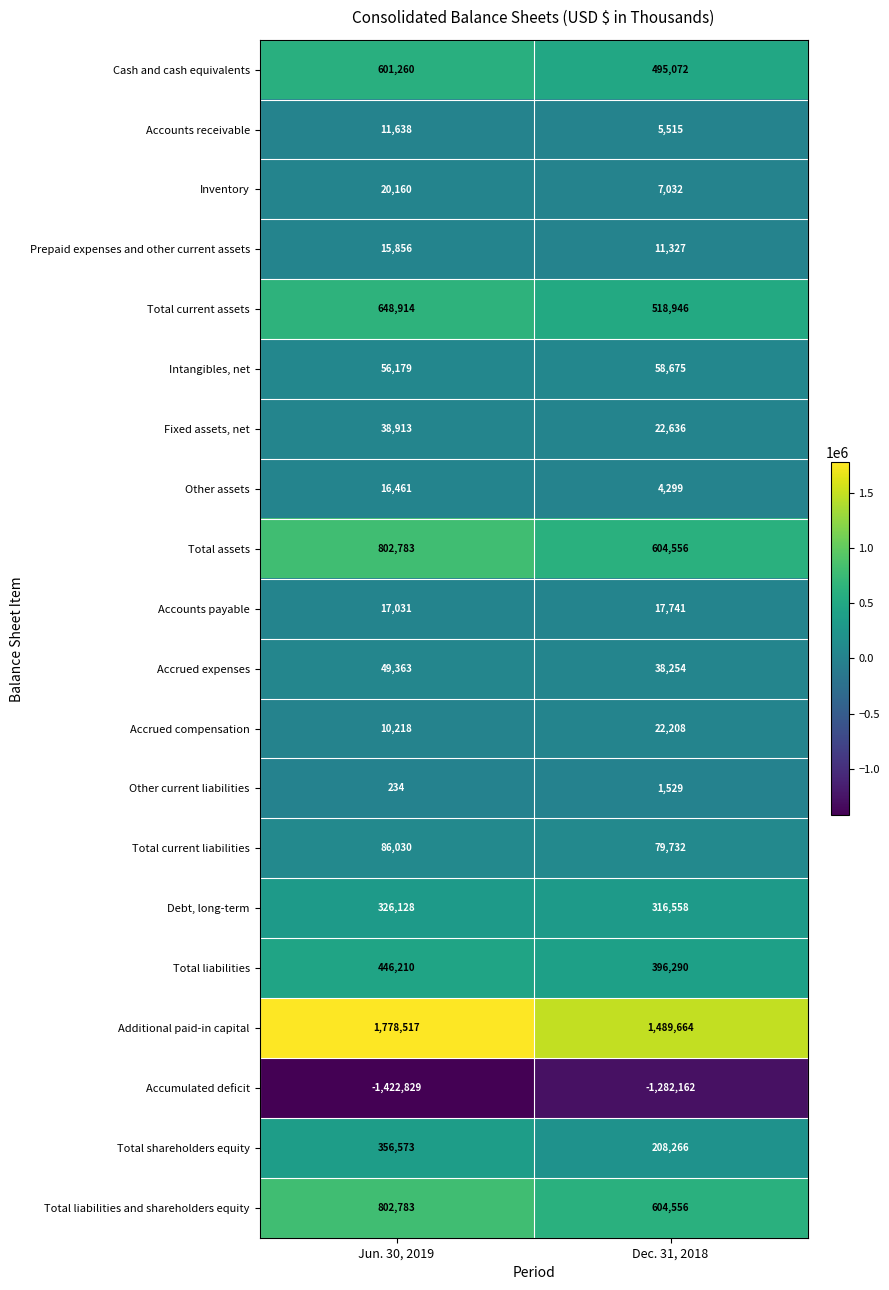

List the labels in order of Other current liabilities value, smallest first.

Jun. 30, 2019, Dec. 31, 2018